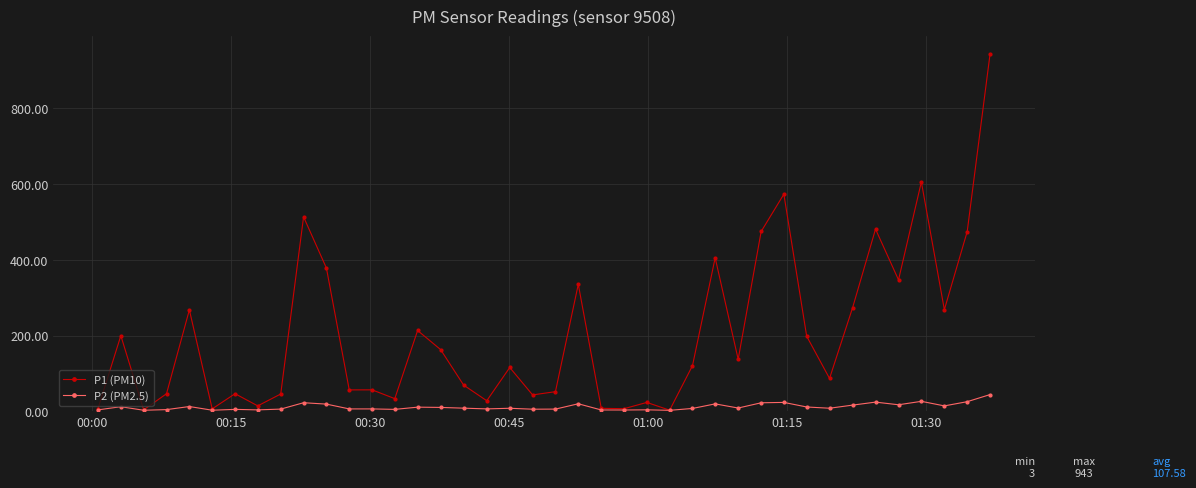

How many values in the P2 (PM2.5) series exceed 8?

22